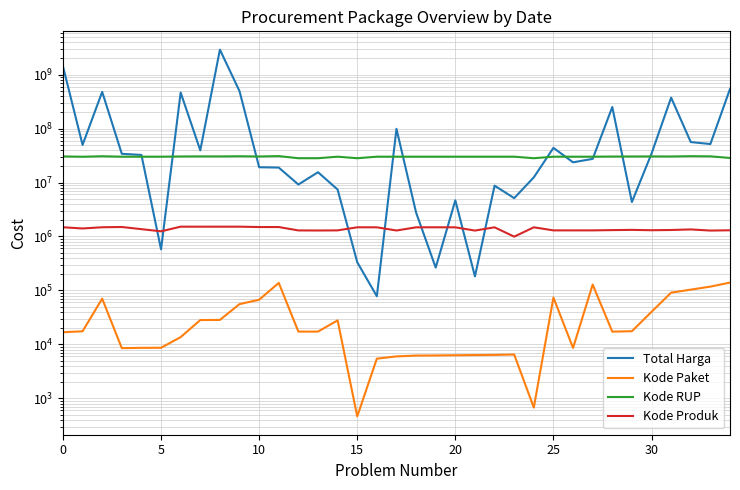

After their last crossing, which series has the higher values: Kode RUP or Total Harga?

Total Harga